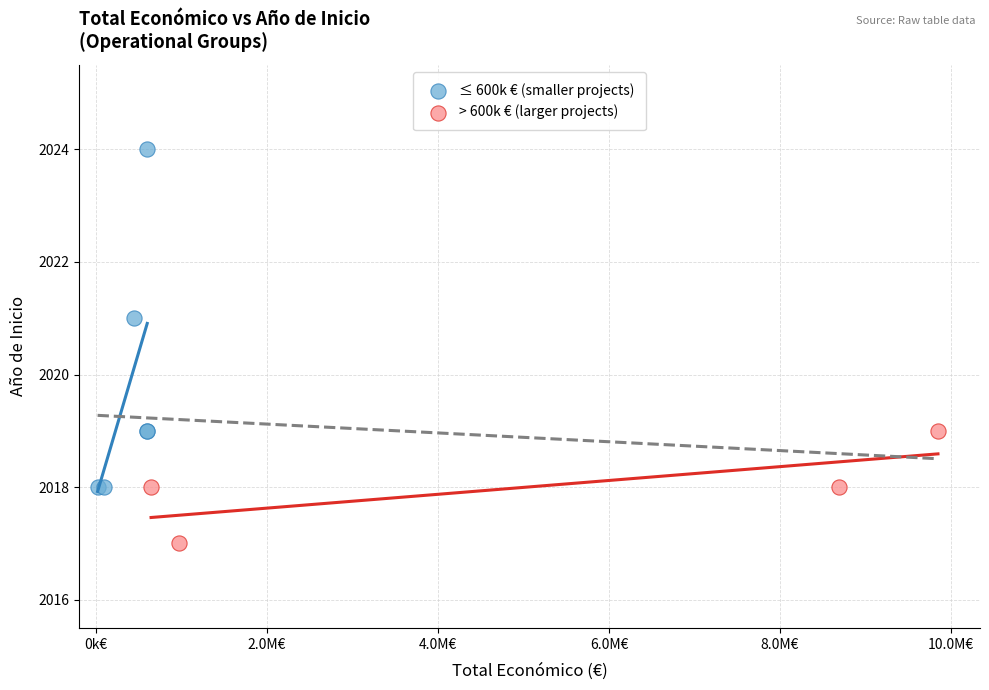

Which series contains the lowest Y value?

> 600k € (larger projects)